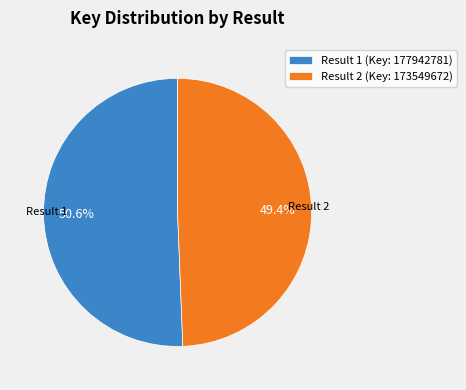

To the nearest percent, what is the difference between the largest and smallest slice percentages?

1%